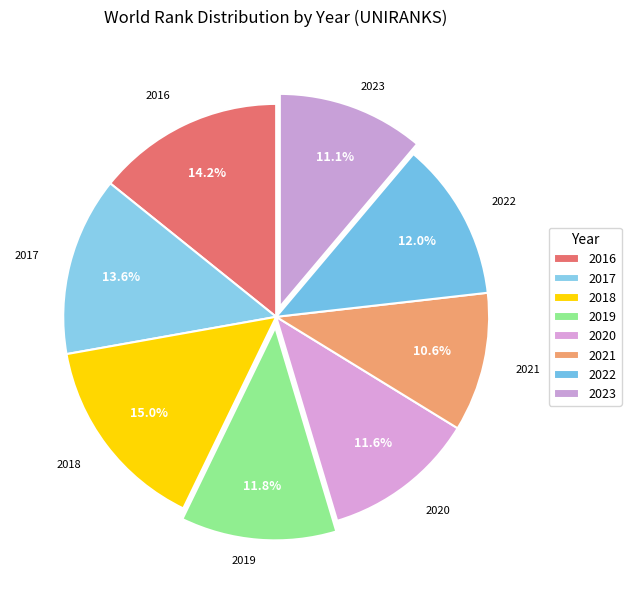

How many slices are in this pie chart?

8